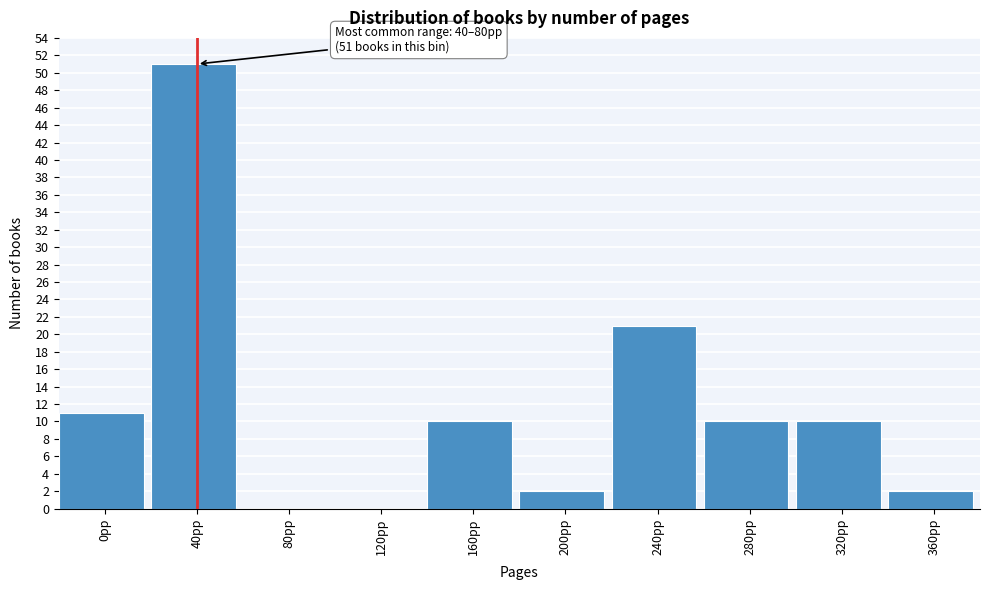

Reading left to right, transcribe all the data shown in this chart.

0pp=11	40pp=51	80pp=0	120pp=0	160pp=10	200pp=2	240pp=21	280pp=10	320pp=10	360pp=2